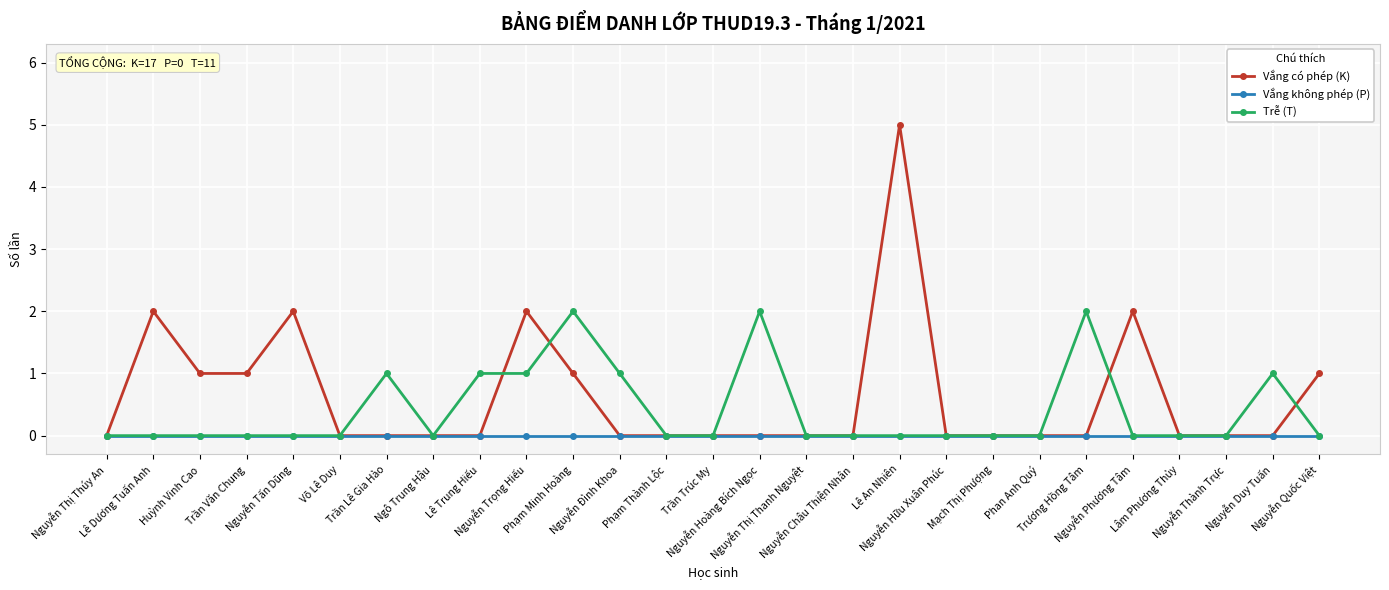

What is the maximum value for Vắng có phép (K)?

5